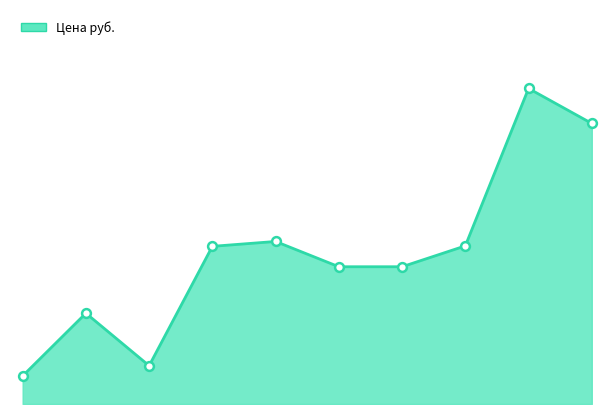

How many lines are shown in the chart?

1